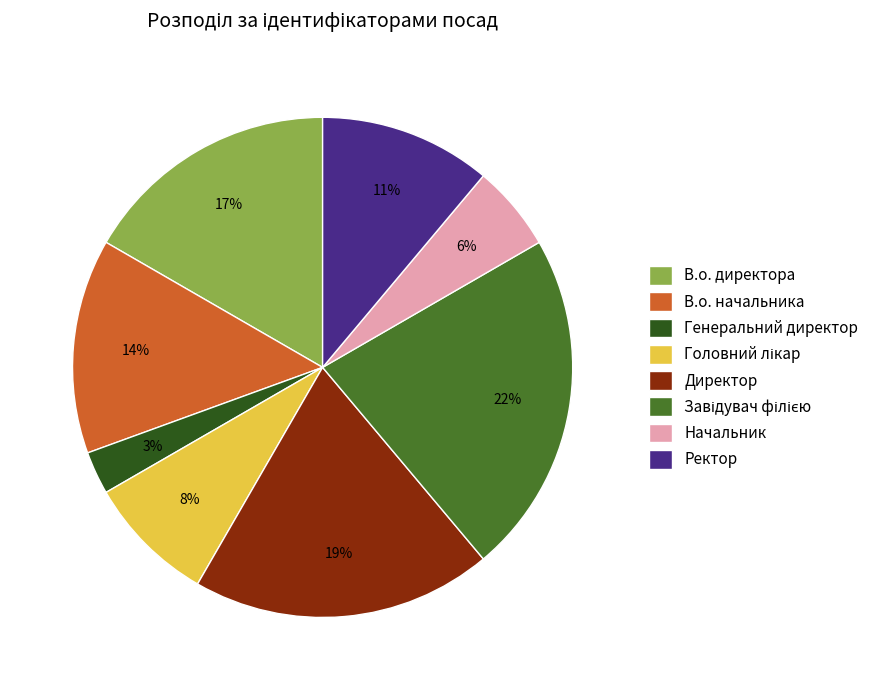

Count the number of slices in the pie.

8